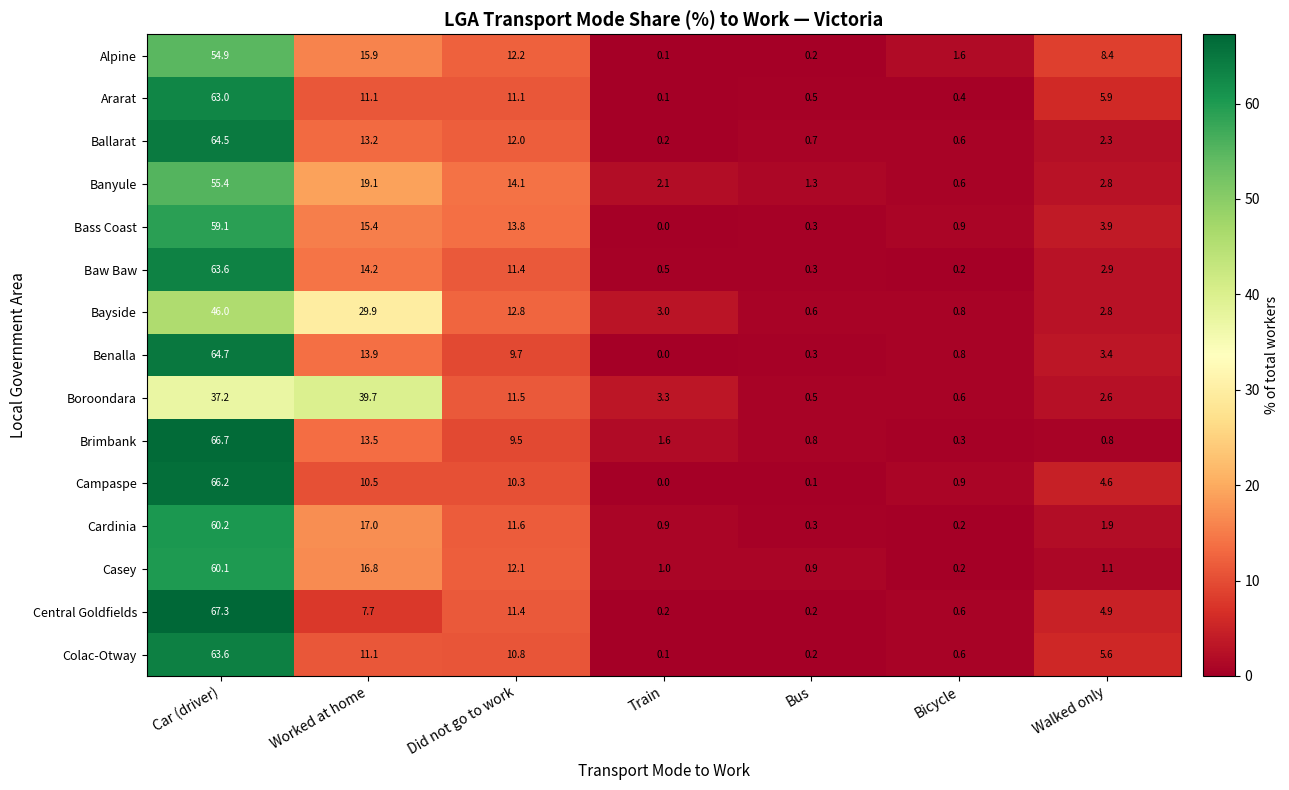

List the labels in order of Alpine value, largest first.

Car (driver), Worked at home, Did not go to work, Walked only, Bicycle, Bus, Train